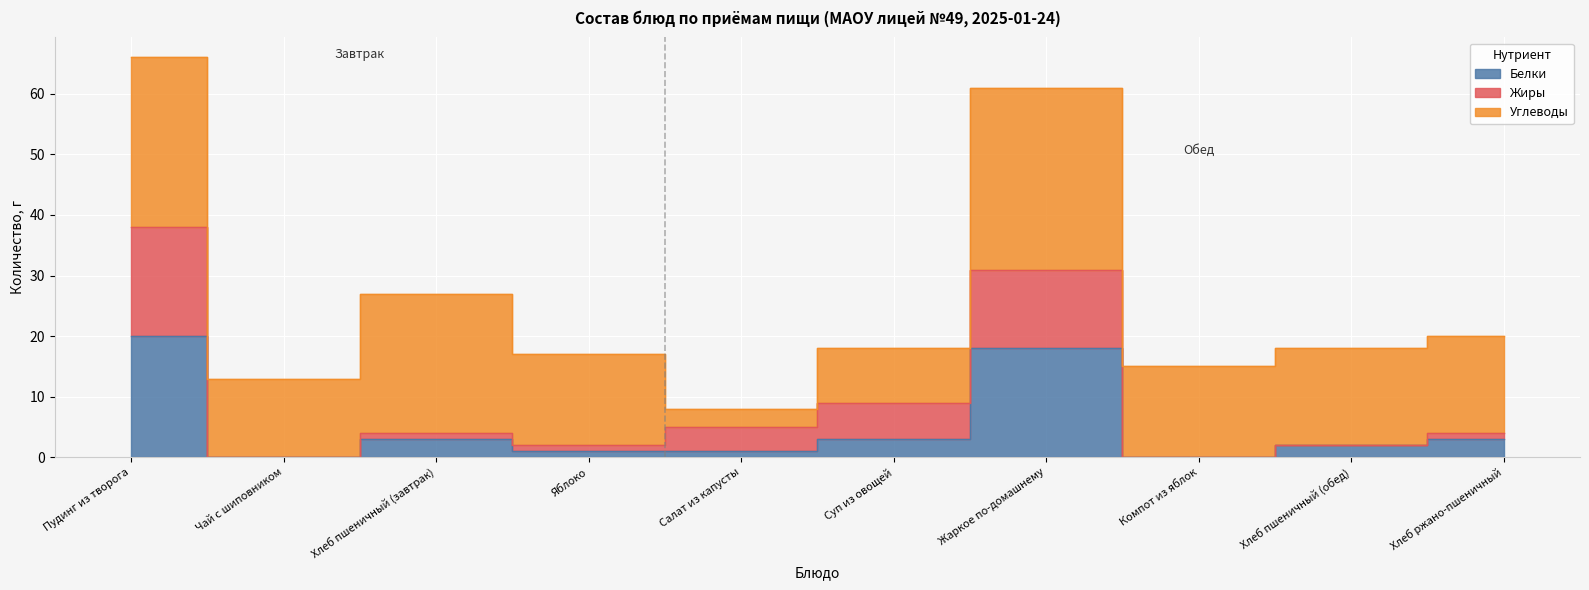

True or false: Жиры and Белки intersect in this chart.

False